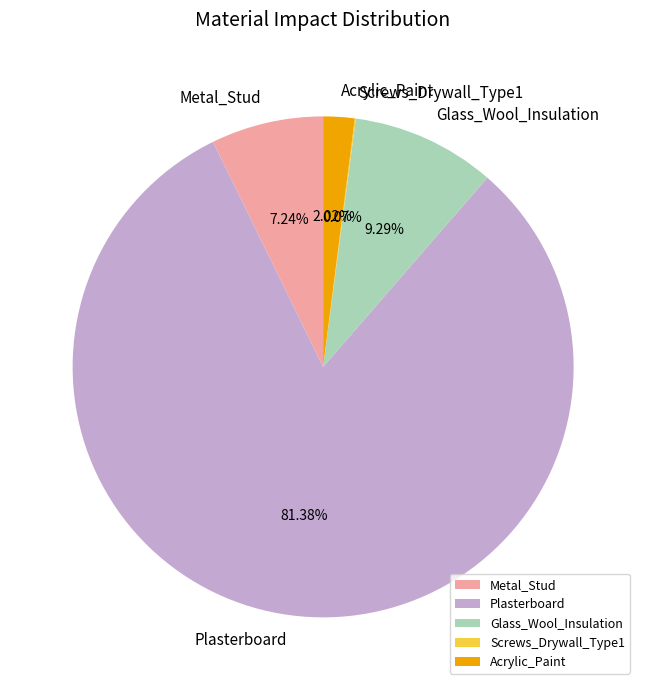

Which has a higher value, Metal_Stud or Plasterboard?

Plasterboard